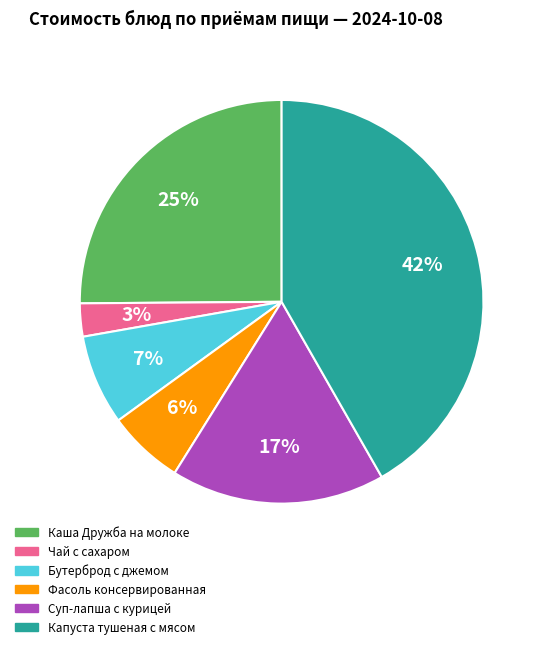

Between Капуста тушеная с мясом and Чай с сахаром, which is larger?

Капуста тушеная с мясом